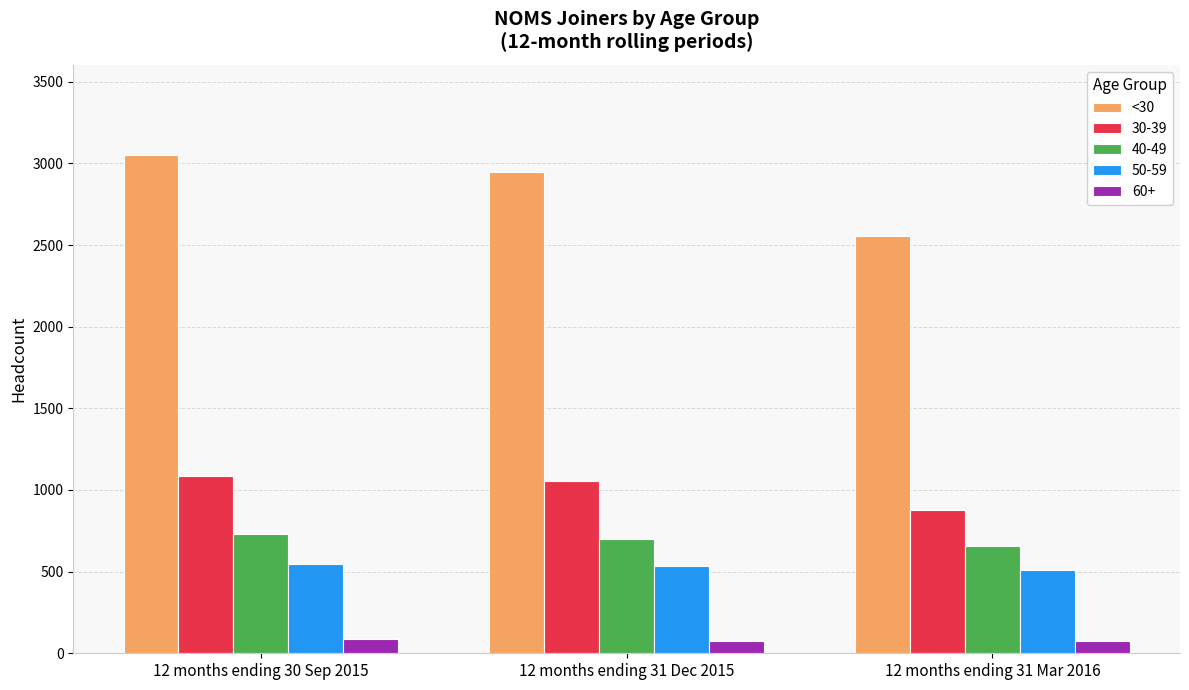

Rank the series at 12 months ending 31 Mar 2016 from lowest to highest value.

60+, 50-59, 40-49, 30-39, <30